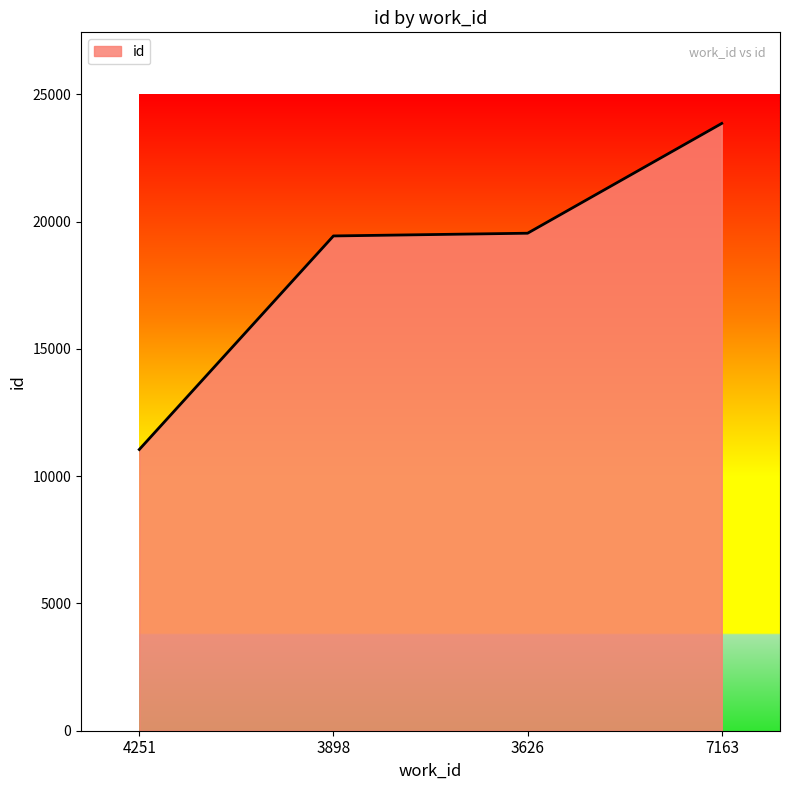

What is the sum of all values?

73900